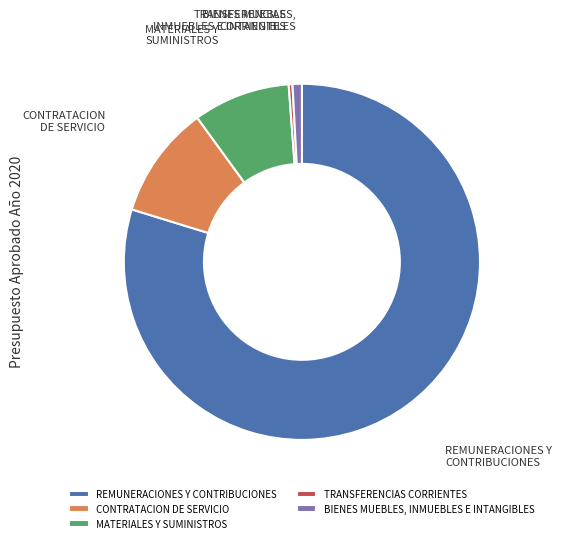

Count the number of slices in the pie.

5